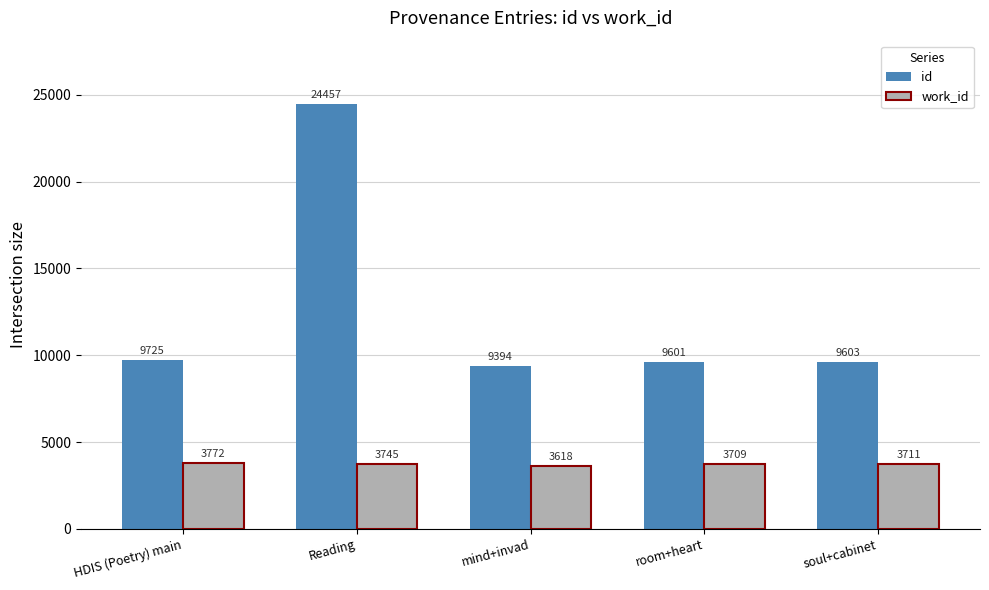

What position from the right is soul+cabinet?

1